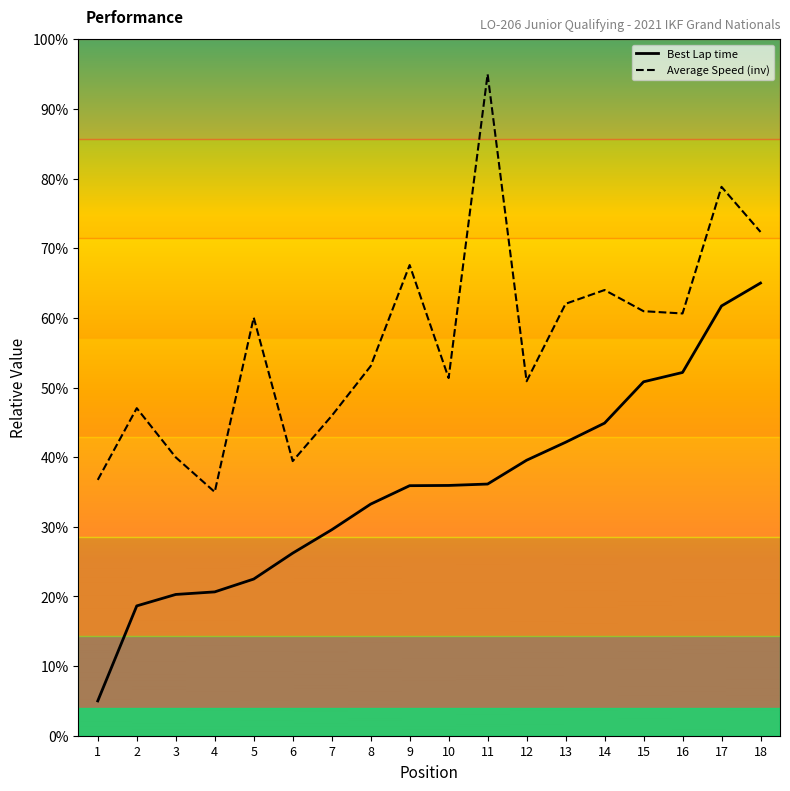

List the series in order of their overall mean, highest first.

Average Speed (inv), Best Lap time